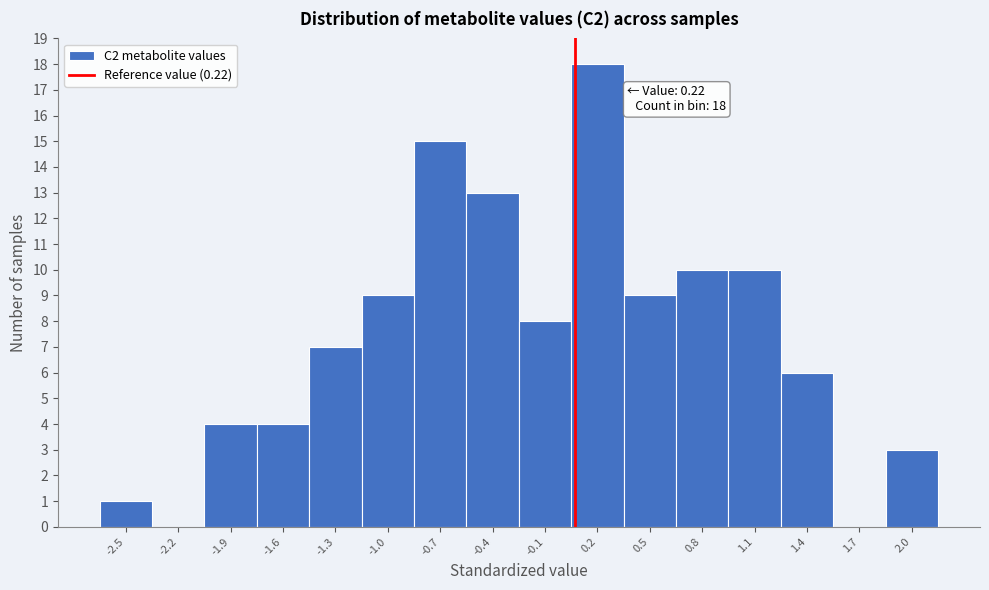

Reading left to right, extract all data points from this chart.

-2.5=1	-2.2=0	-1.9=4	-1.6=4	-1.3=7	-1.0=9	-0.7=15	-0.4=13	-0.1=8	0.2=18	0.5=9	0.8=10	1.1=10	1.4=6	1.7=0	2.0=3